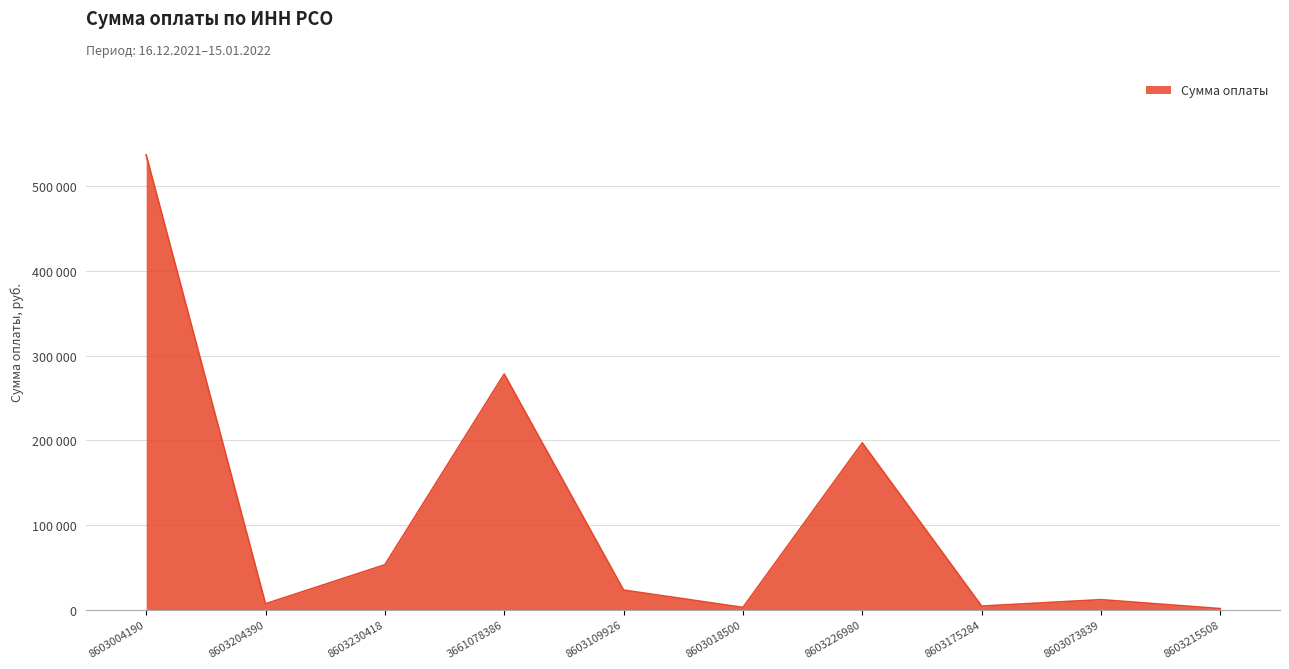

What is the difference between the second highest and minimum values?

277143.8